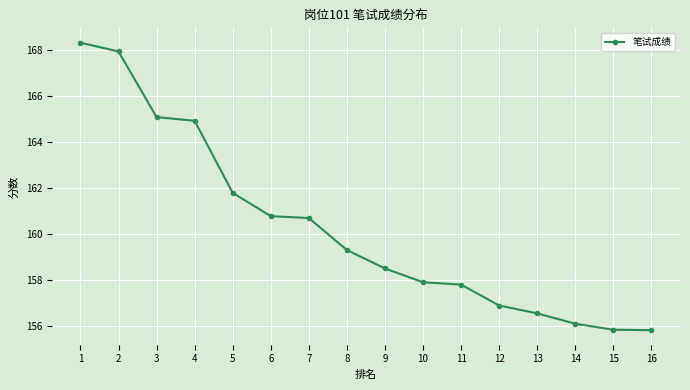

What is the ratio of the value at 2 to the value at 3?

1.0